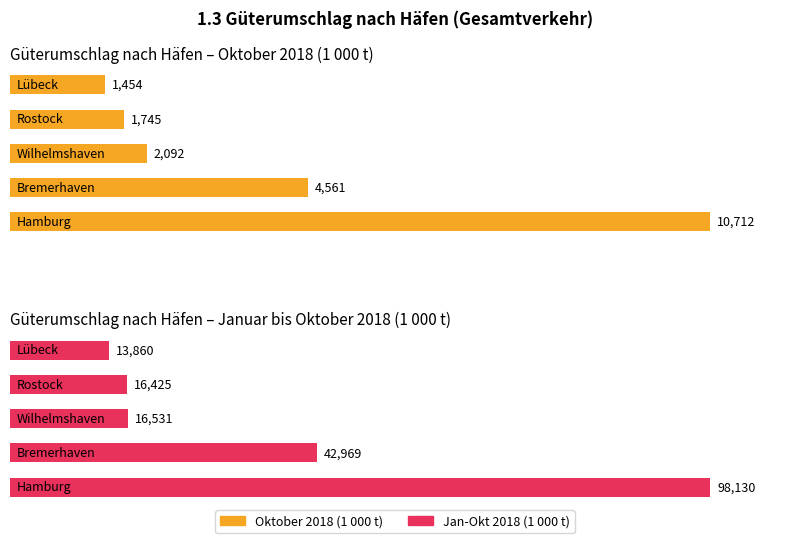

What is the lowest value of the Oktober 2018 (1 000 t) series?

1453.6